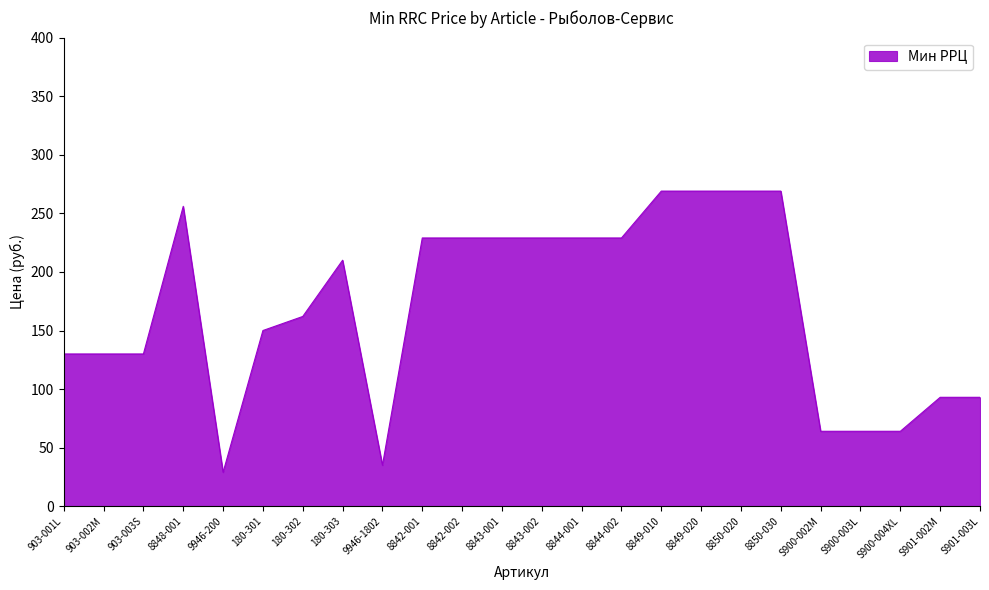

What is the sum of the values at 8843-001 and 8849-010?

498